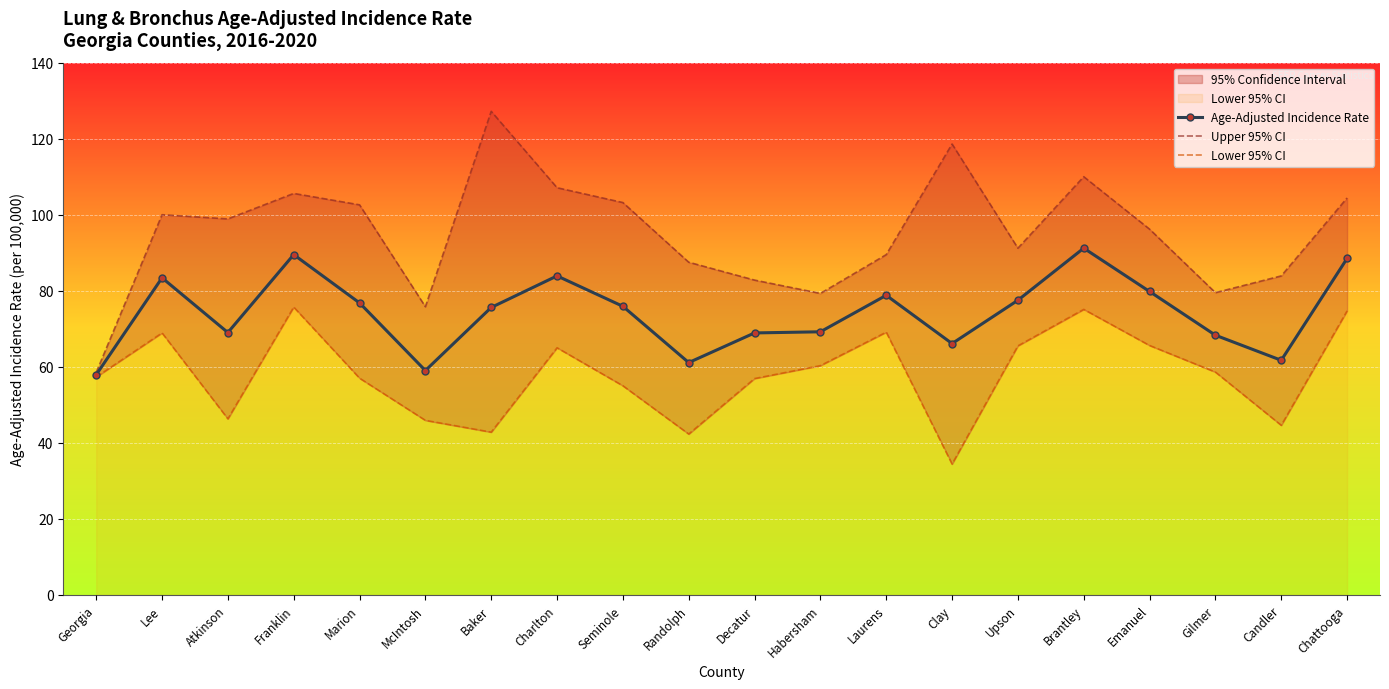

Is it true that Age-Adjusted Incidence Rate equals 124.9 at Baker?

False